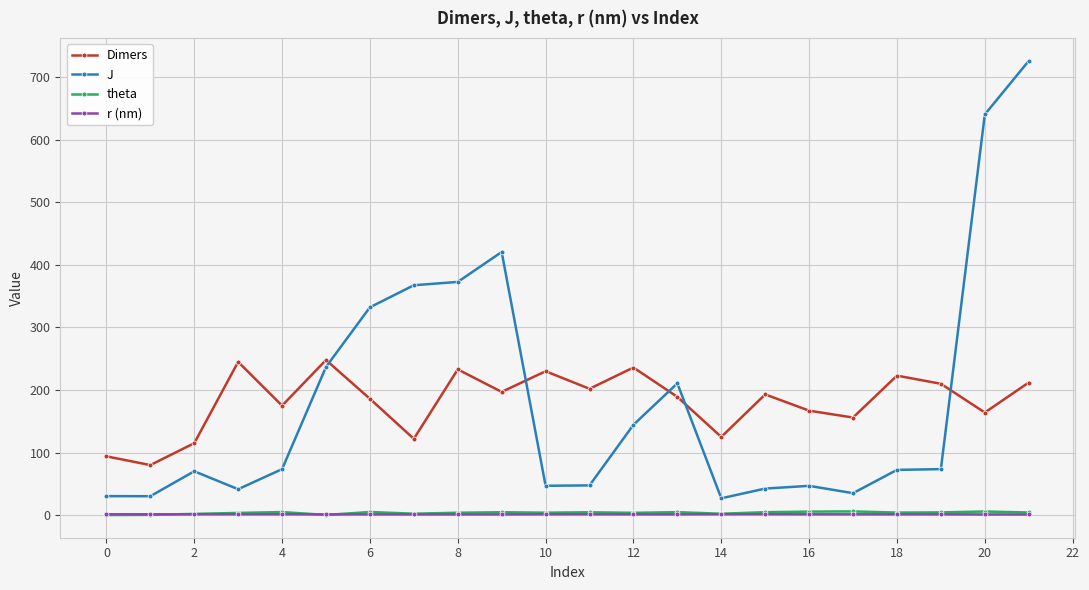

What is the value of the Dimers point at the 18th from the left?

156.0